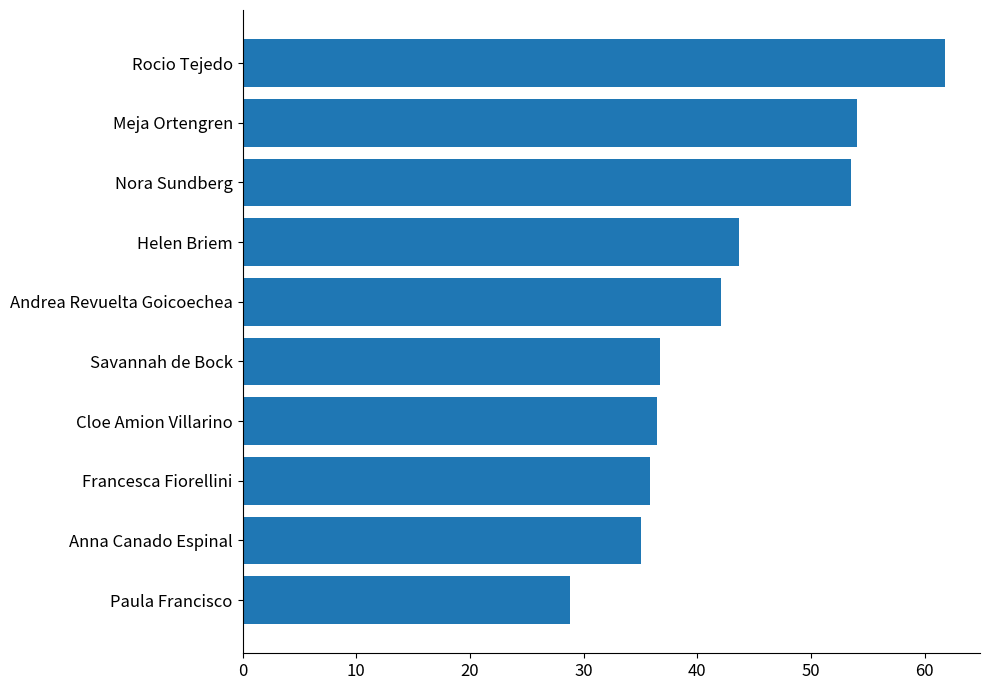

Does the chart contain stacked bars?

No